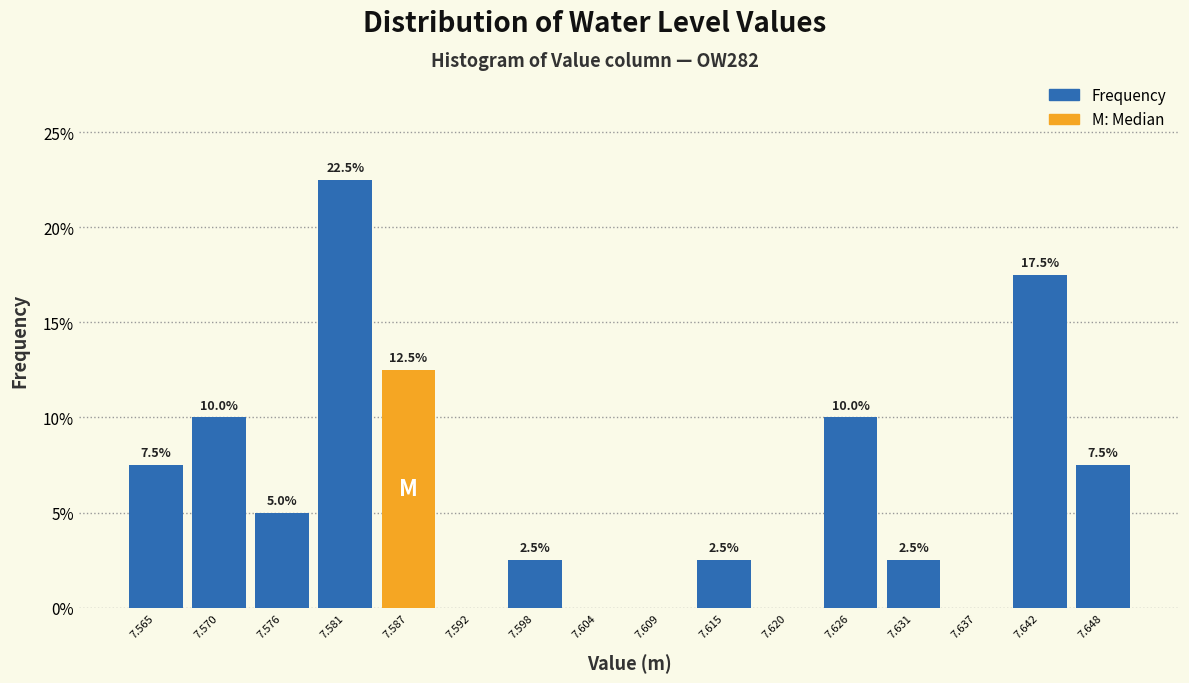

Which range on the x-axis has the tallest bar?

7.579 to 7.584